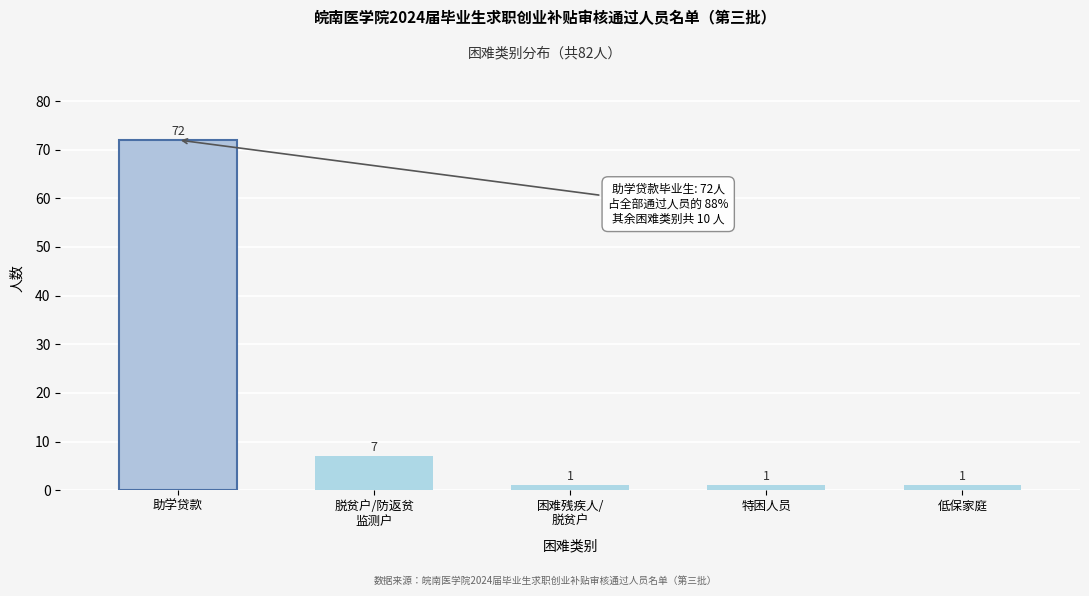

Reading left to right, extract all data points from this chart.

72	7	1	1	1